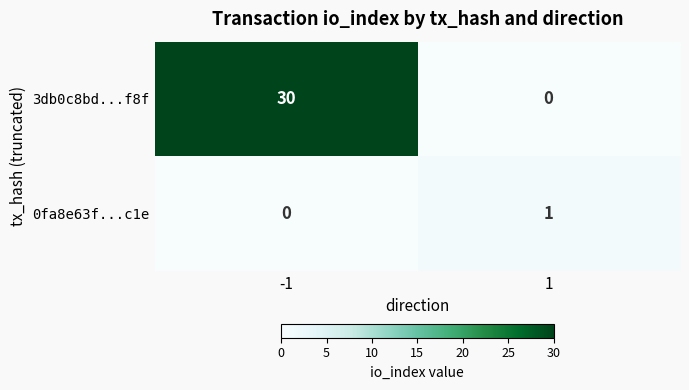

Reading right to left, list all the values displayed in this chart.

3db0c8bd...f8f: 0	30
0fa8e63f...c1e: 1	0